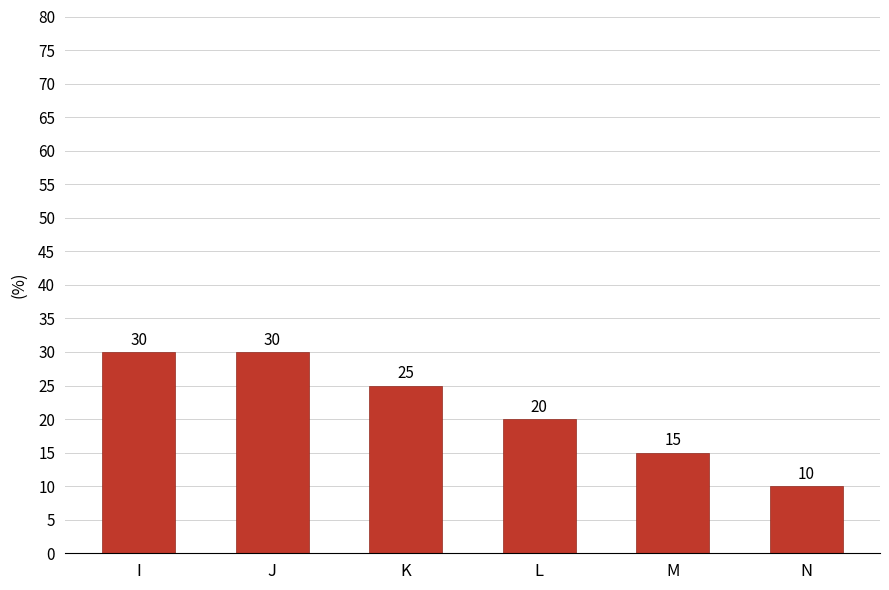

What is the sum of the values at L and N?

30